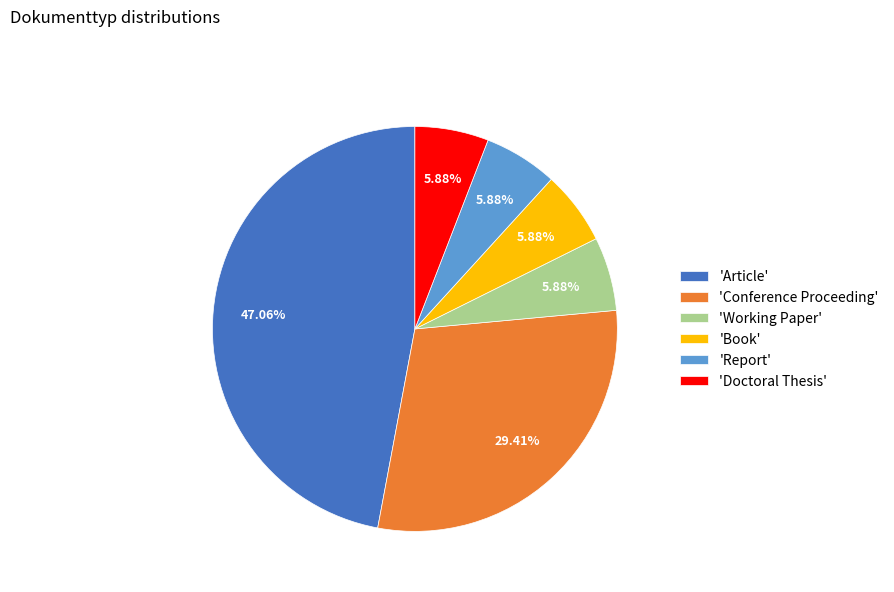

What is the largest slice in the pie chart?

'Article'